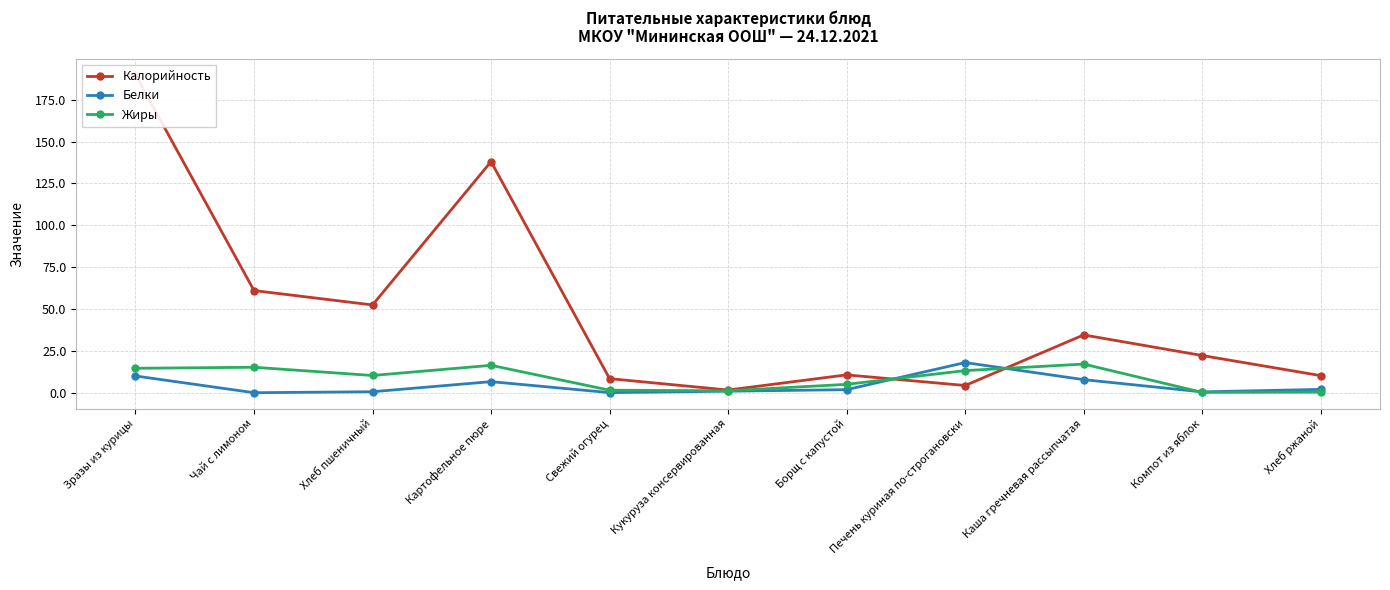

Between Борщ с капустой and Печень куриная по-строгановски, which is larger?

Борщ с капустой